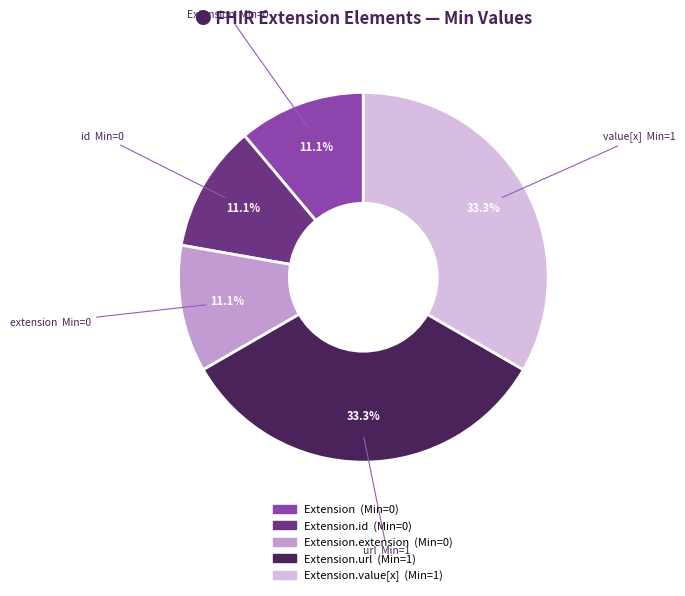

Does any single category account for the majority?

No